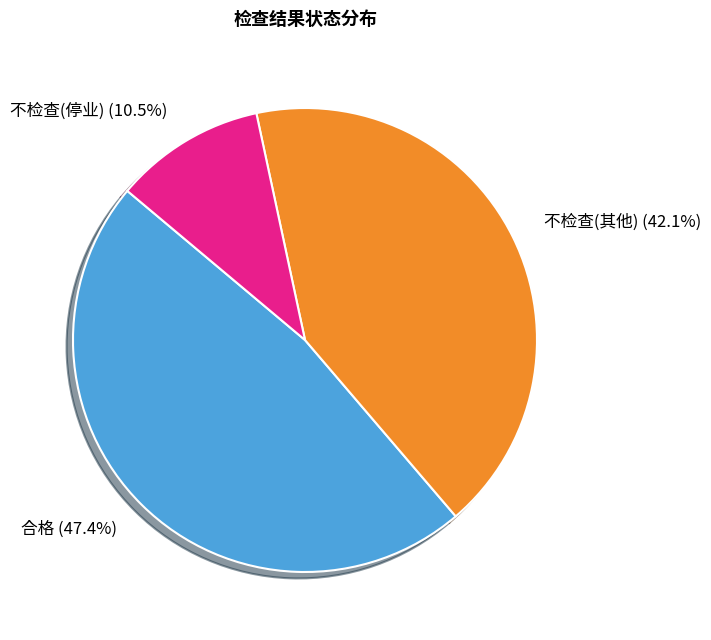

Does 不检查(其他) represent more than half of the total?

No